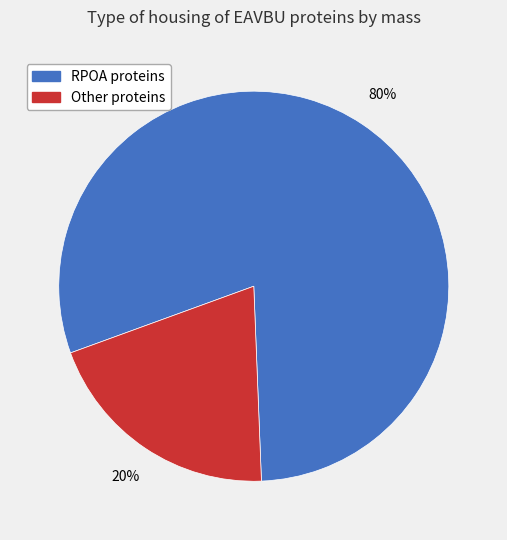

To the nearest percent, what portion does Other proteins represent?

20%